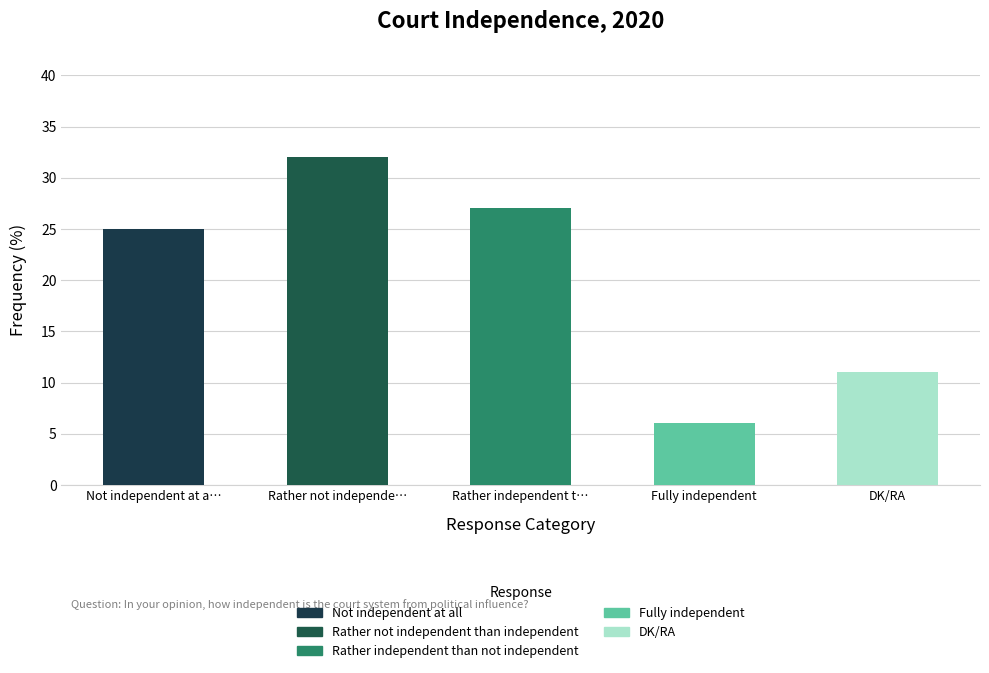

What is the label of the 1st bar from the left?

Not independent at a…